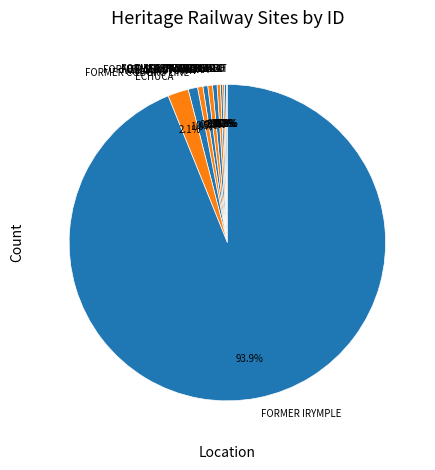

What portion of the pie excludes FORMER ST KILDA?

99.5%